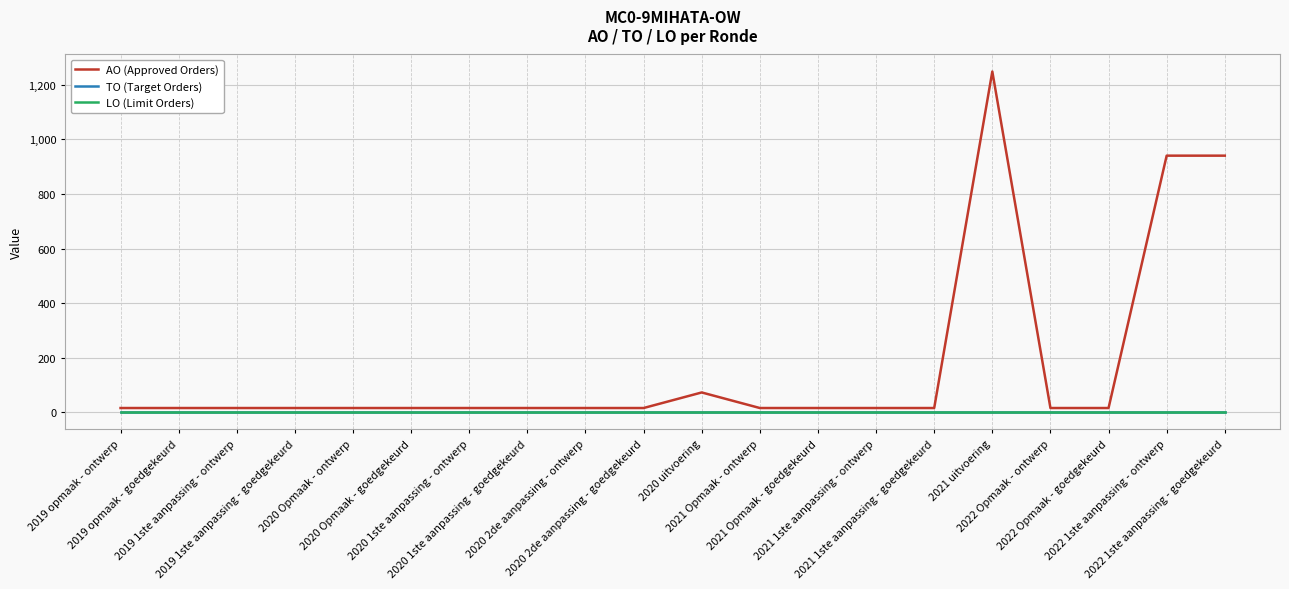

What is the label of the 12th point from the left?

2021 Opmaak - ontwerp